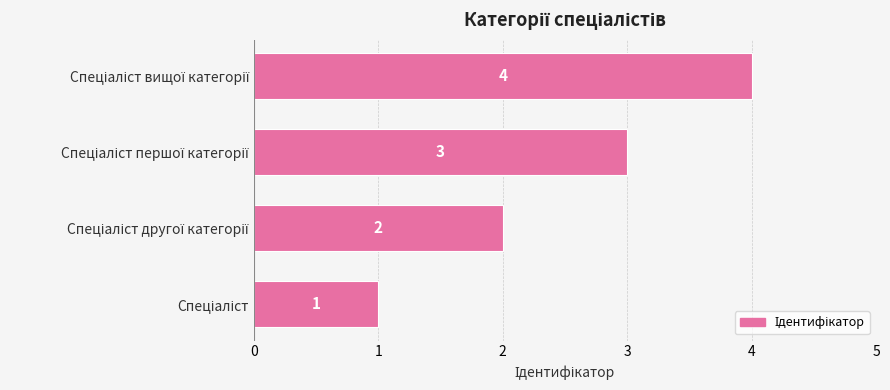

How many categories are shown in the chart?

4